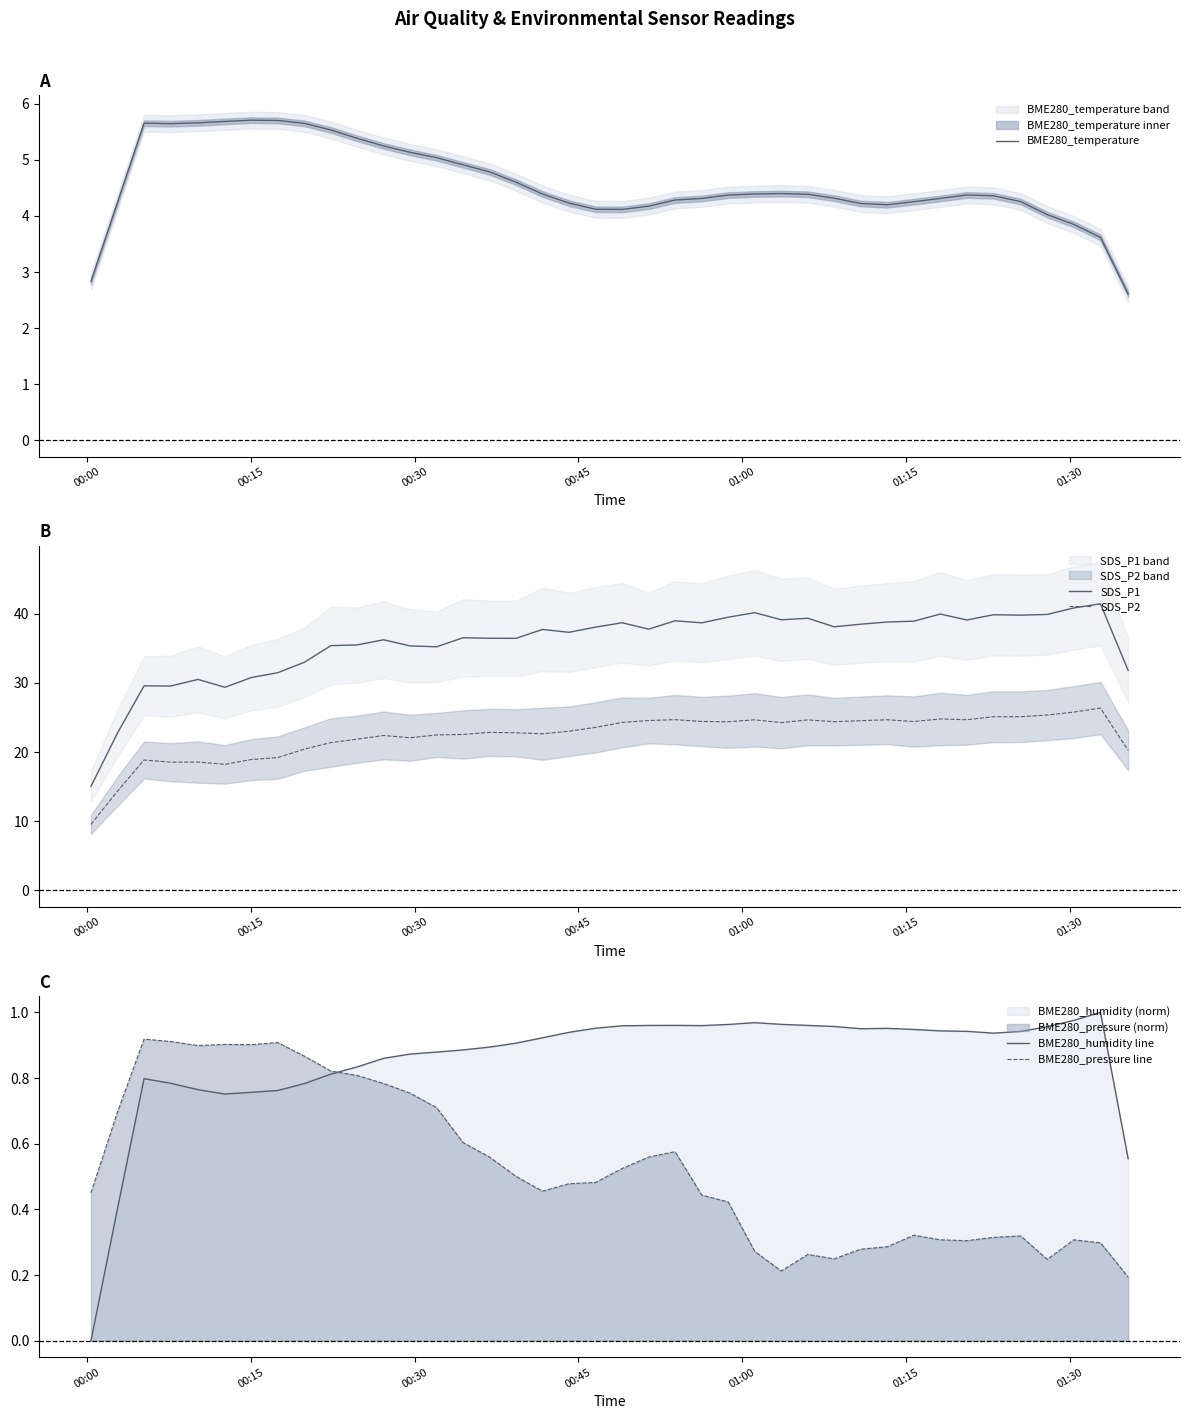

Does the chart display data point markers on the line(s)?

No